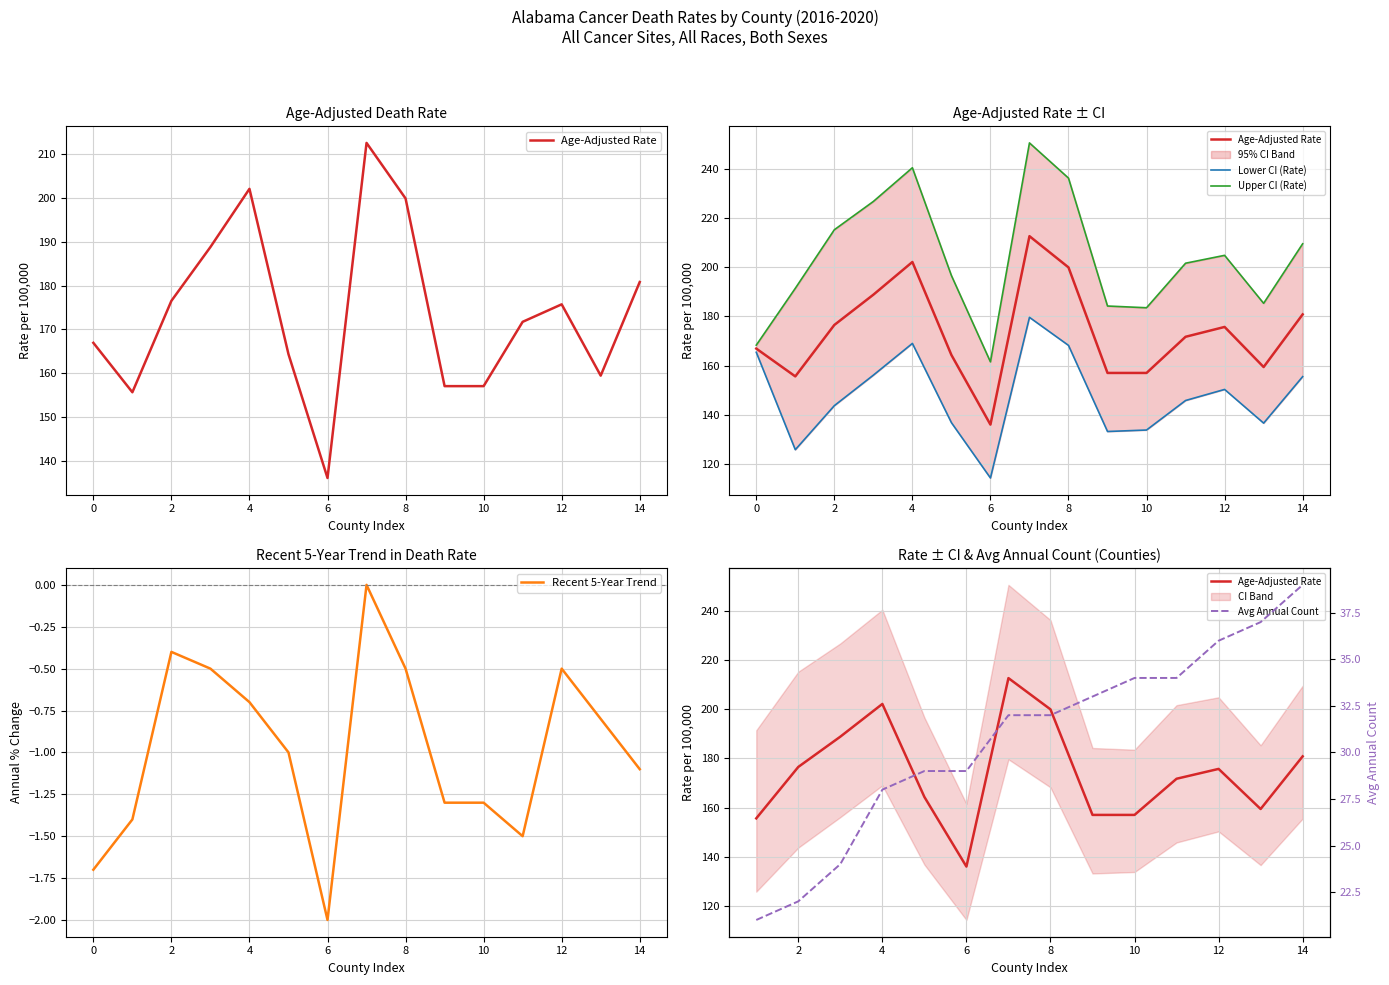

The value of Recent 5-Year Trend at 6 is -2.0. True or false?

True